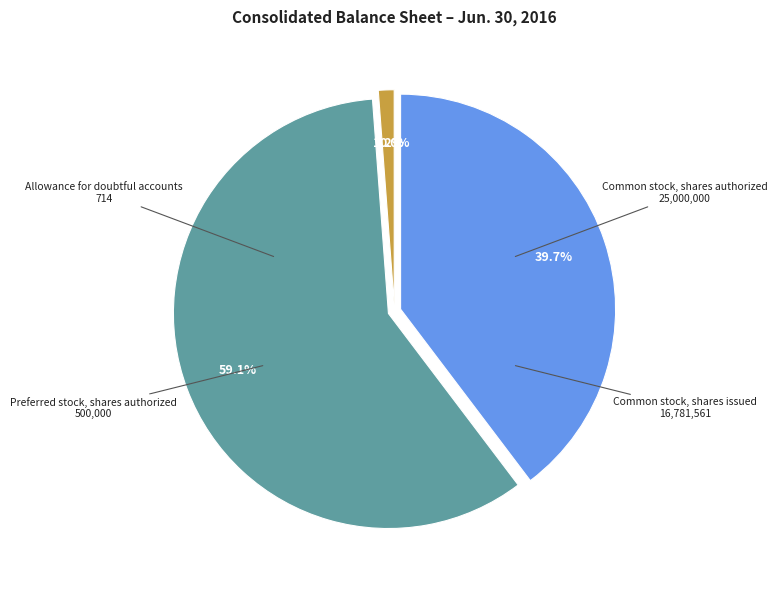

Which has a higher value, Common stock, shares authorized or Common stock, shares issued?

Common stock, shares authorized